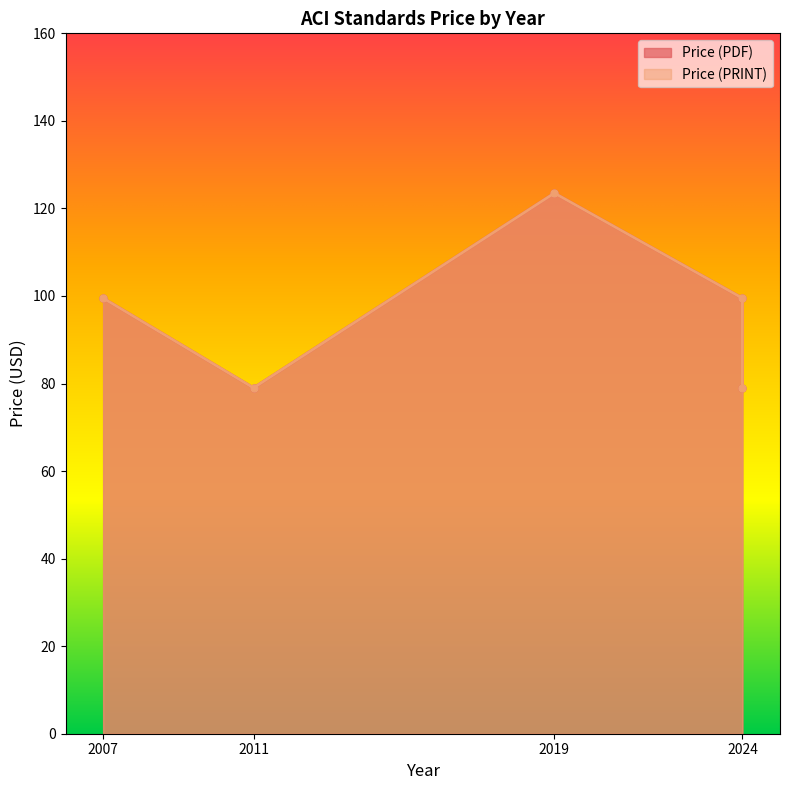

How many data points in Price (PRINT) are less than 99?

2